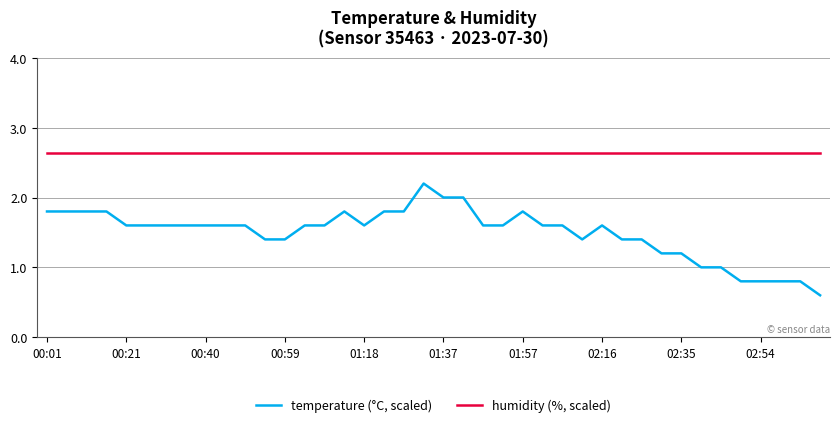

What is the maximum value shown in the chart?

2.6